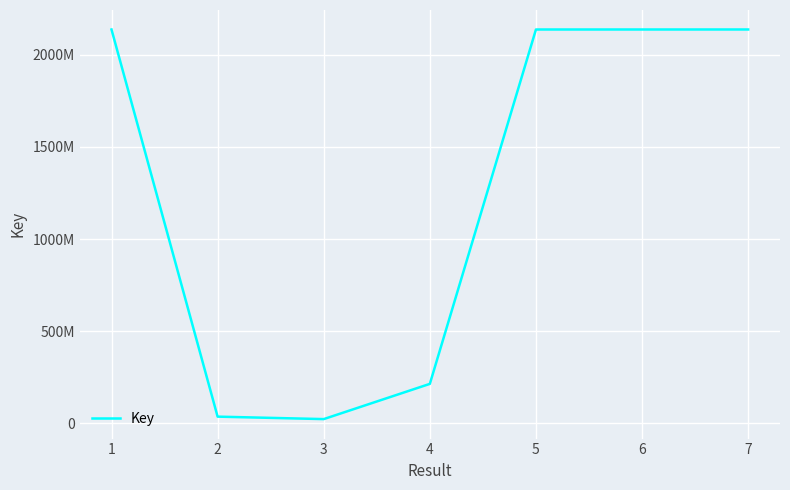

Is this an area chart (filled region under the line)?

No